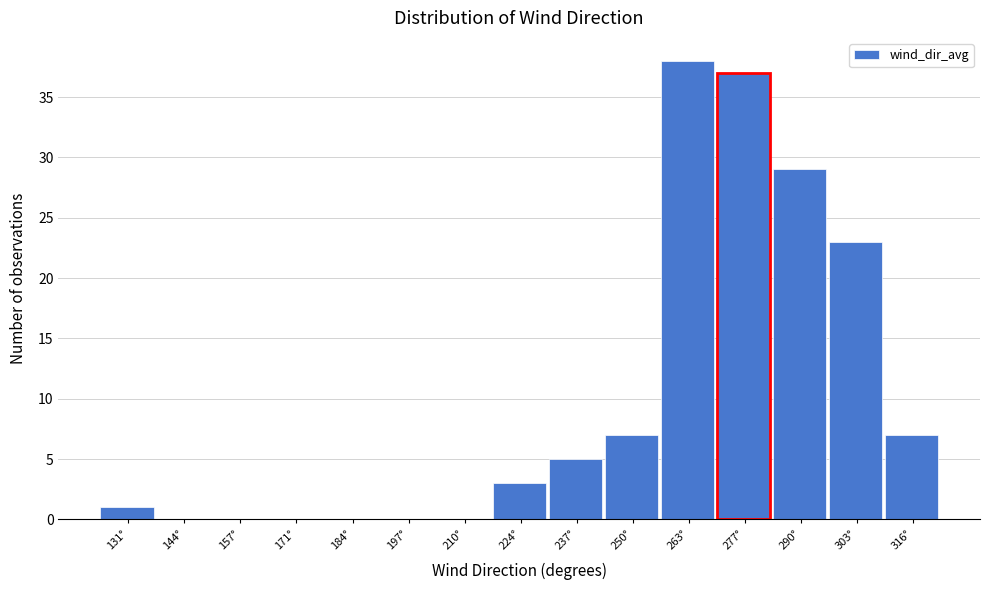

Reading right to left, transcribe all the data shown in this chart.

316°=7	303°=23	290°=29	277°=37	263°=38	250°=7	237°=5	224°=3	210°=0	197°=0	184°=0	171°=0	157°=0	144°=0	131°=1